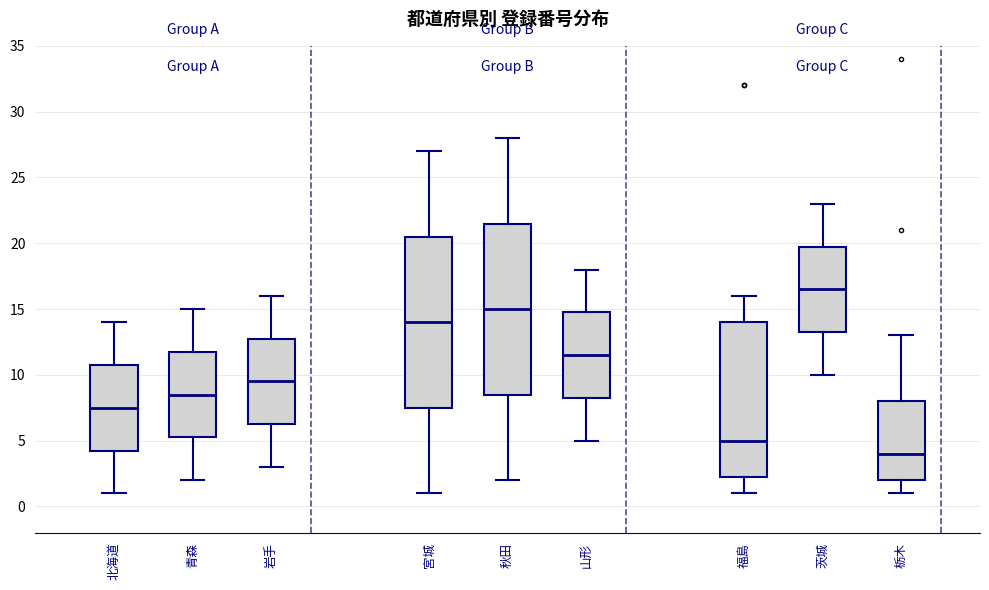

Reading left to right, transcribe this box plot: for each box, give where its median line is, the range the box spans, and where its two whiskers end, as read against the y-axis. The values are not printed on the chart, so give them approximately, as read against the axis.

北海道: median 7.5, box 4.5 to 11.0, whiskers 1.0 to 14.0
青森: median 8.5, box 5.5 to 12.0, whiskers 2.0 to 15.0
岩手: median 9.5, box 6.5 to 13.0, whiskers 3.0 to 16.0
宮城: median 14.0, box 7.5 to 20.5, whiskers 1.0 to 27.0
秋田: median 15.0, box 8.5 to 21.5, whiskers 2.0 to 28.0
山形: median 11.5, box 8.5 to 15.0, whiskers 5.0 to 18.0
福島: median 5.0, box 2.5 to 14.0, whiskers 1.0 to 16.0
茨城: median 16.5, box 13.5 to 20.0, whiskers 10.0 to 23.0
栃木: median 4.0, box 2.0 to 8.0, whiskers 1.0 to 13.0